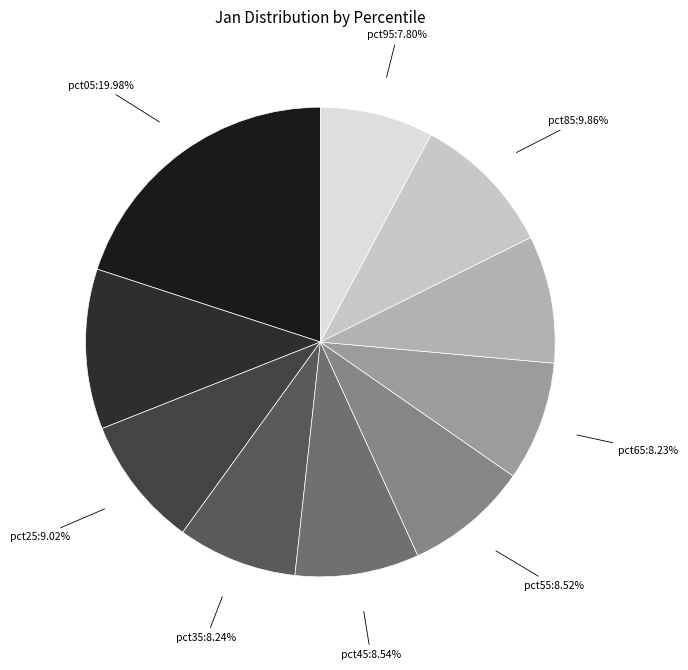

Is pct55 the majority of the pie?

No